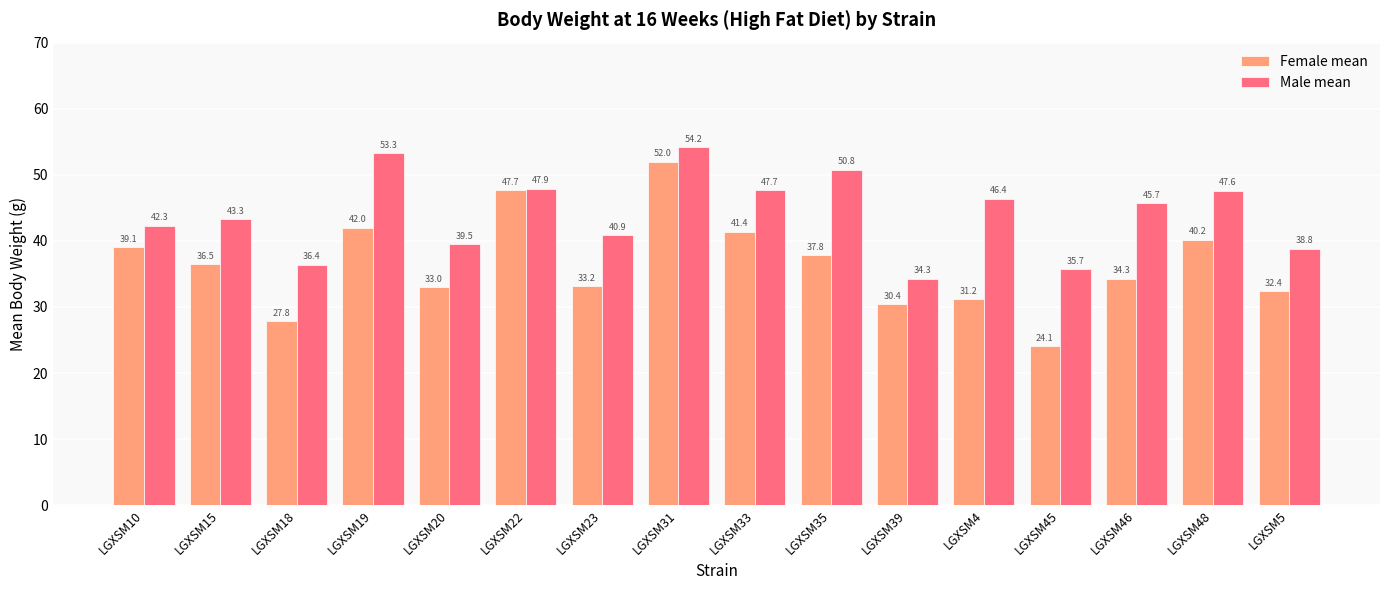

Between LGXSM20 and LGXSM22, which series saw the biggest shift?

Female mean